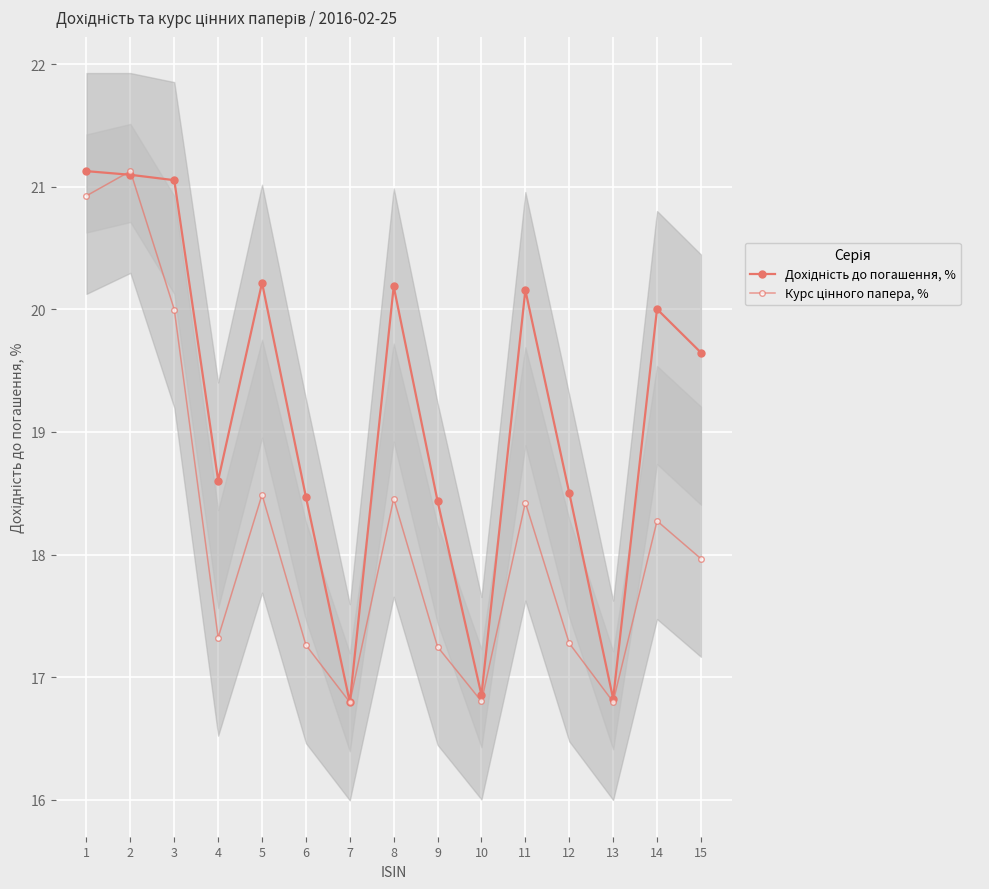

What is the value of the Дохідність до погашення, % point at the 4th from the left?

18.6